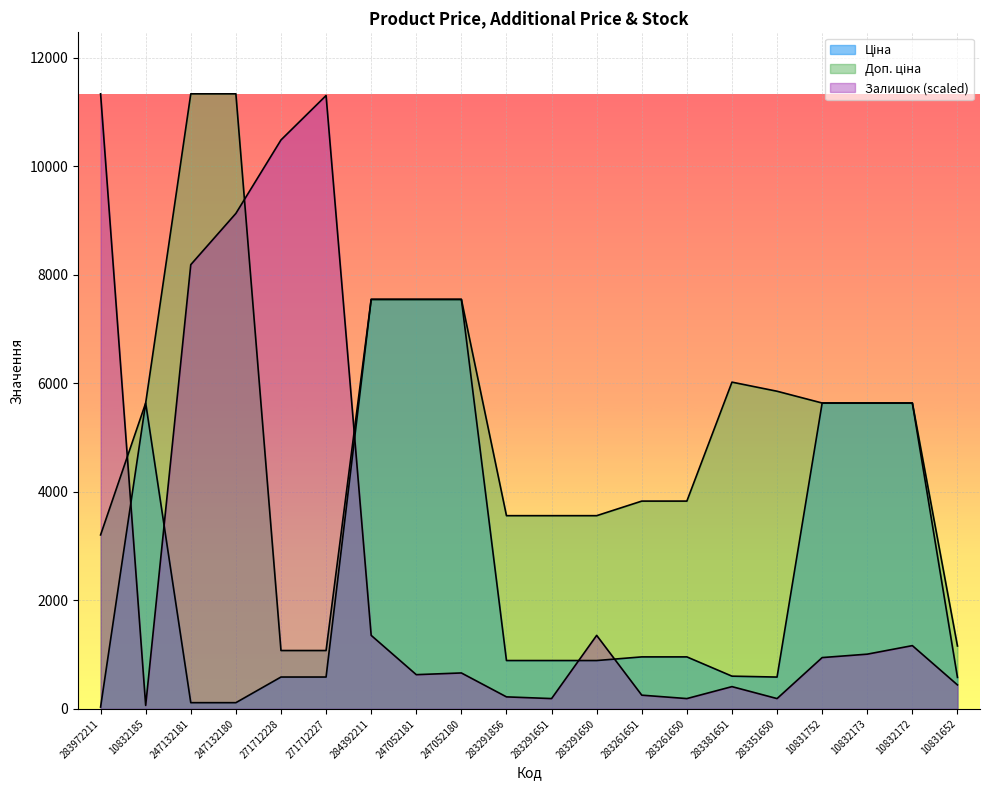

Does the chart display data point markers on the line(s)?

No